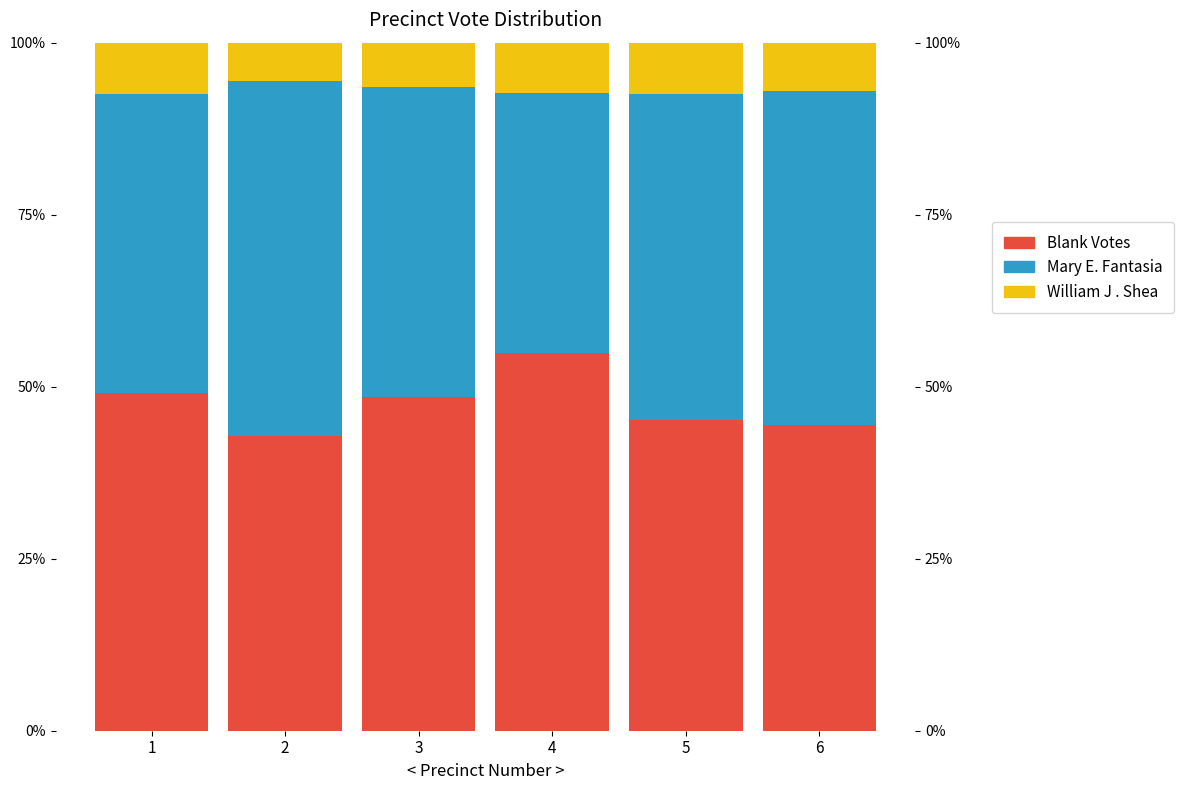

What is the average value of the Mary E. Fantasia series?

45.6